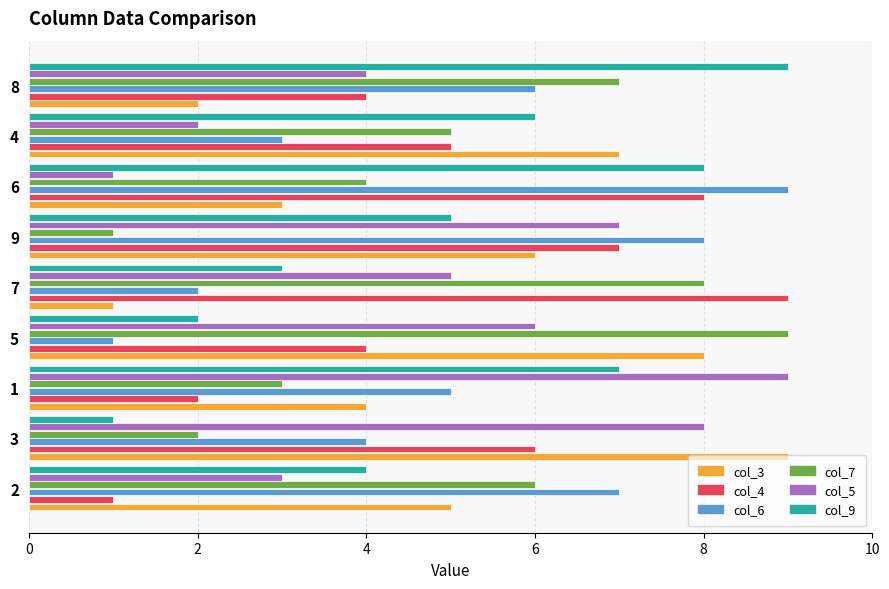

What is the total value across all series at 7?

28